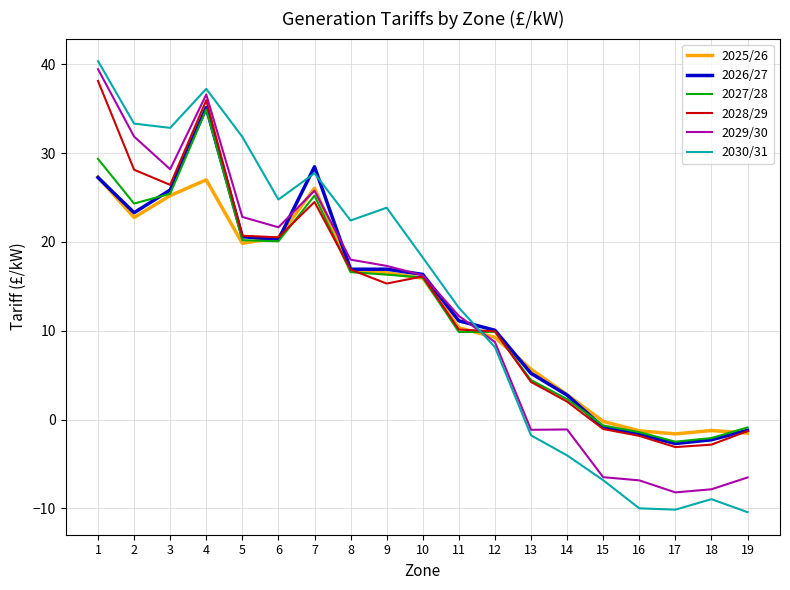

What is the greatest value displayed?

40.4